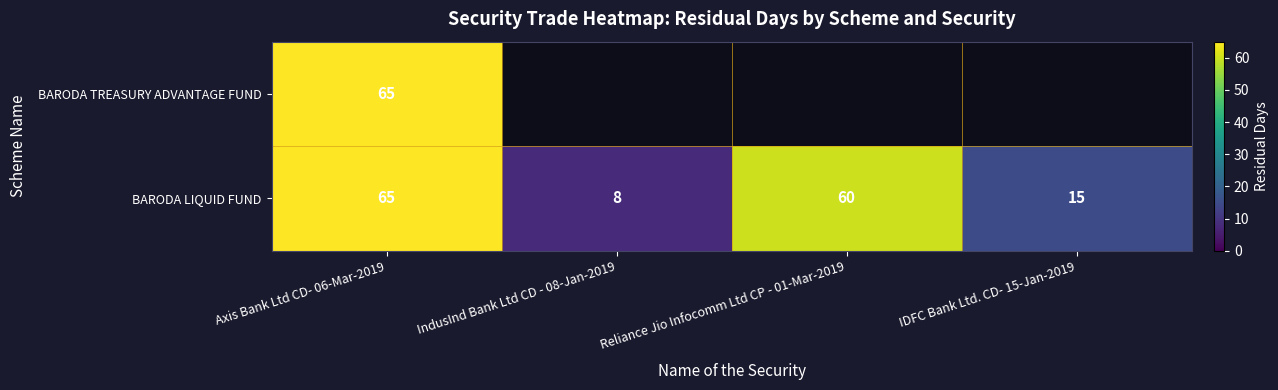

At which category is the sum across all series the highest?

Axis Bank Ltd CD- 06-Mar-2019